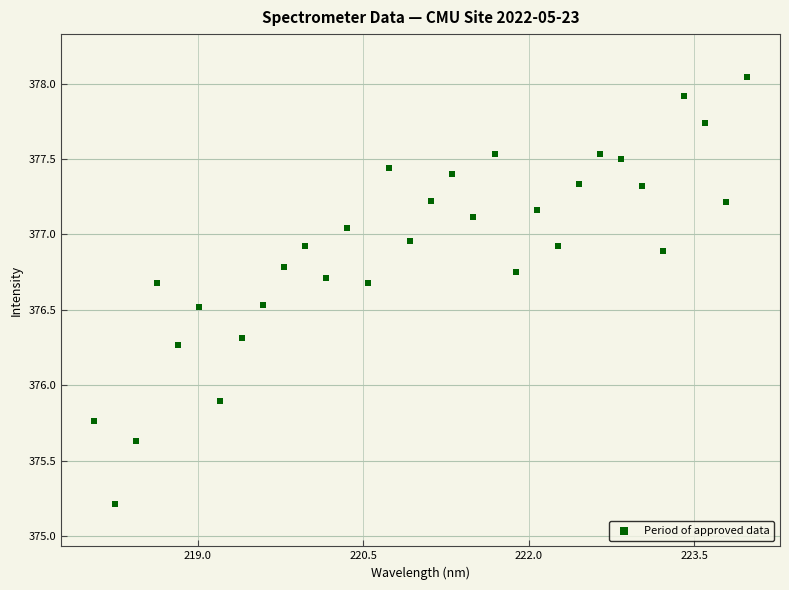

What Y value in the scatter plot is closest to 376?

375.9